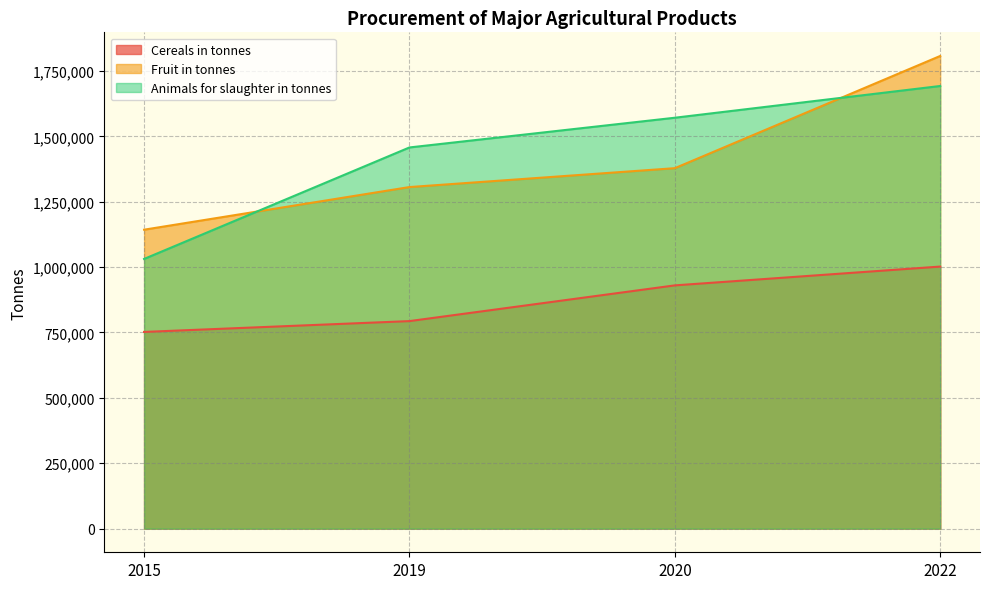

What are all the series names shown in the legend?

Cereals in tonnes, Fruit in tonnes, Animals for slaughter in tonnes